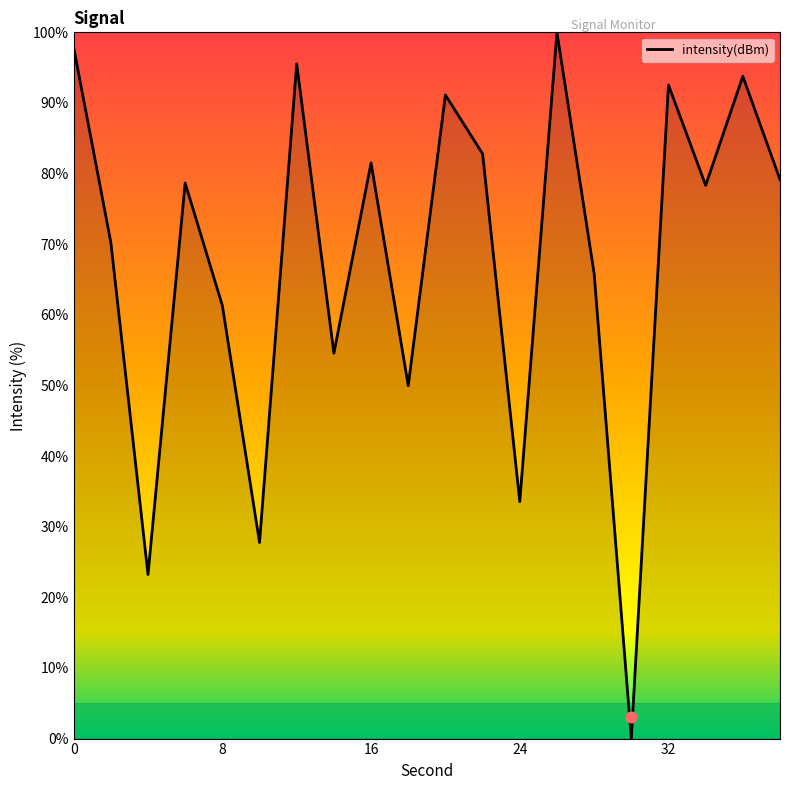

What is the ratio of the value at 16 to the value at 26?

0.8